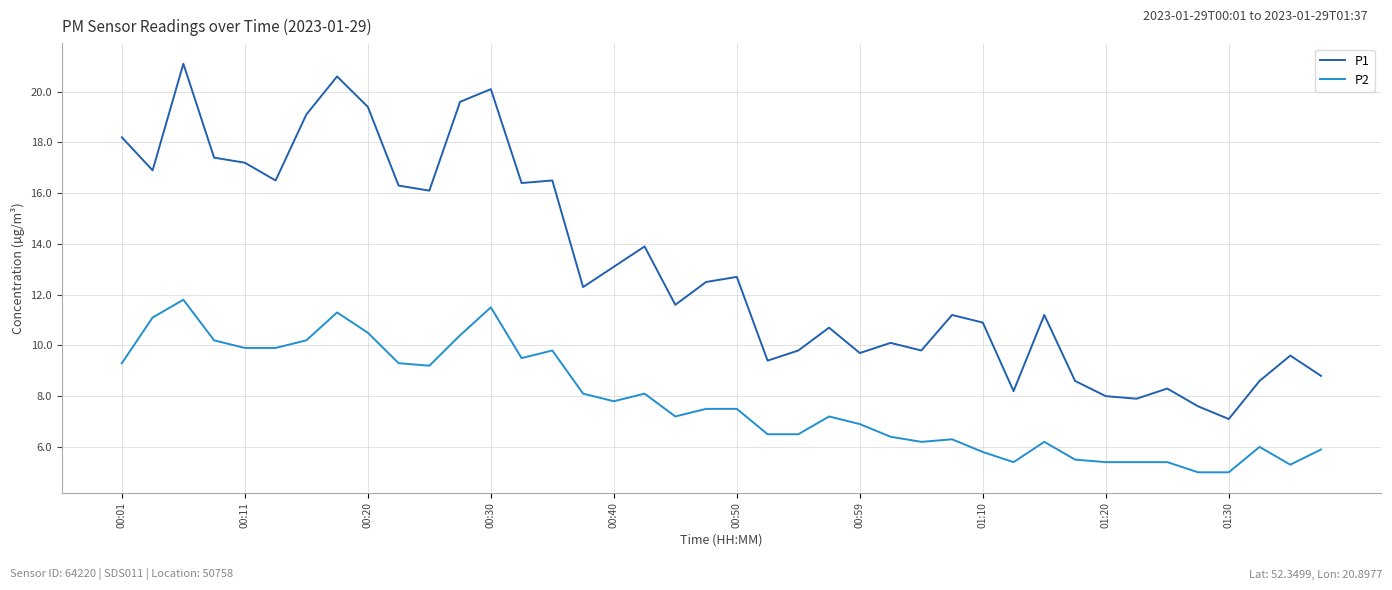

True or false: P2 and P1 intersect in this chart.

False